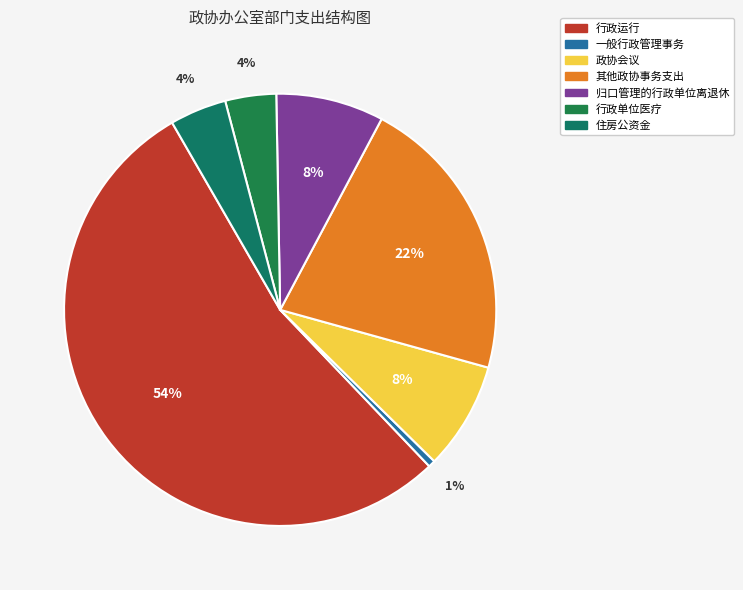

What is the smallest slice in the pie chart?

一般行政管理事务